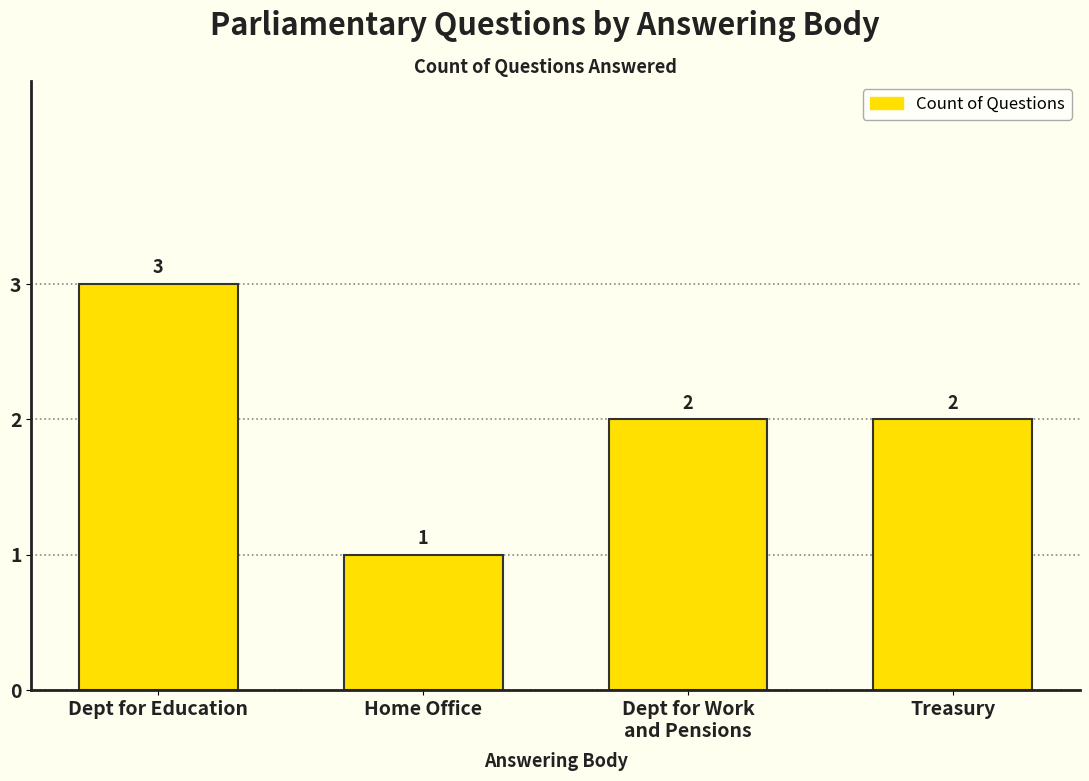

What is the difference between the values at Dept for Education and Treasury?

1